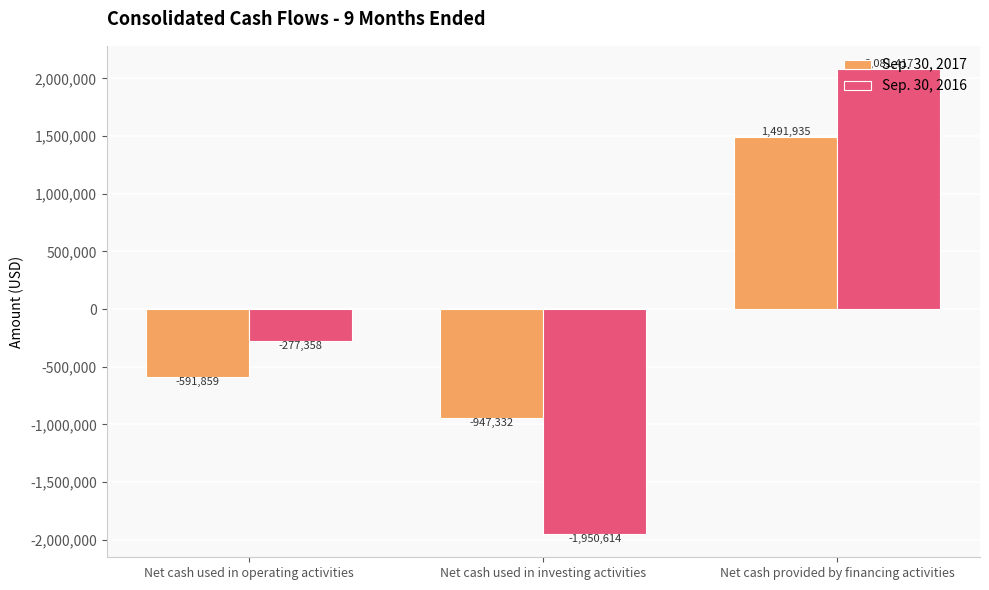

What is the average value of the Sep. 30, 2017 series?

-15752